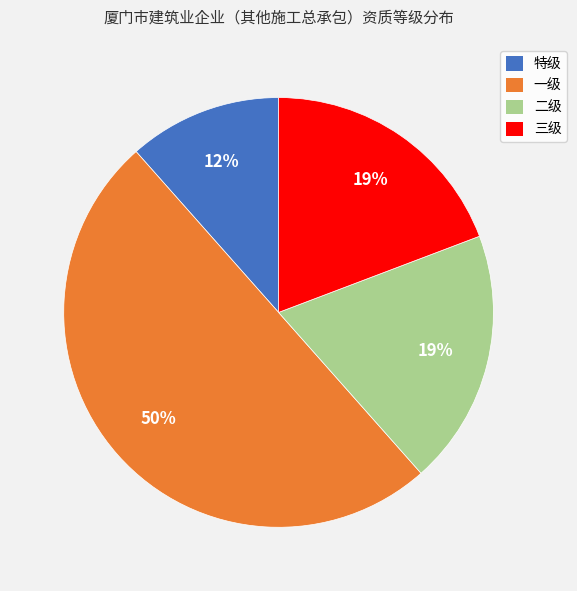

Is 二级 the majority of the pie?

No